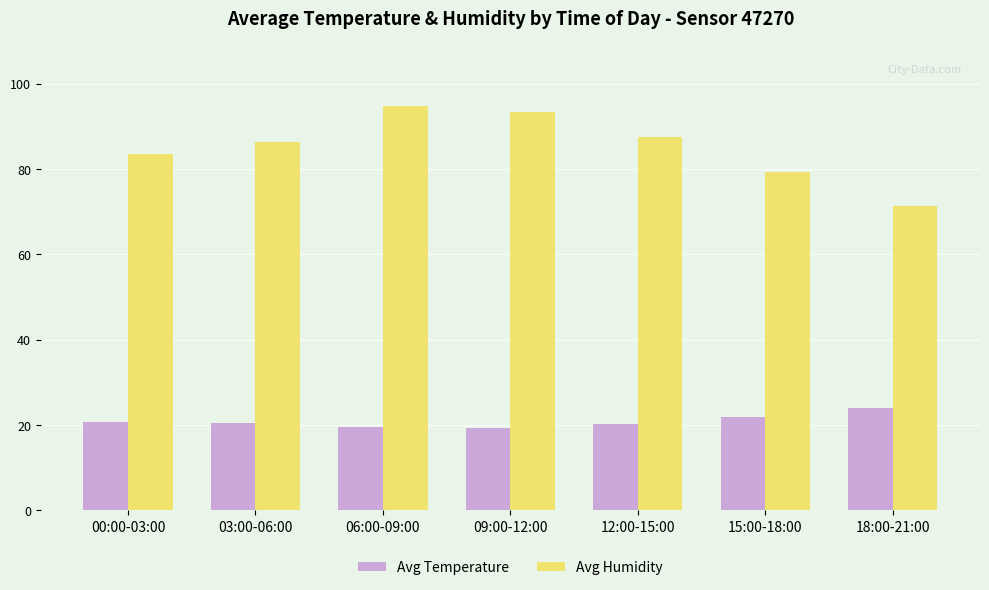

What is the maximum value for Avg Temperature?

23.9